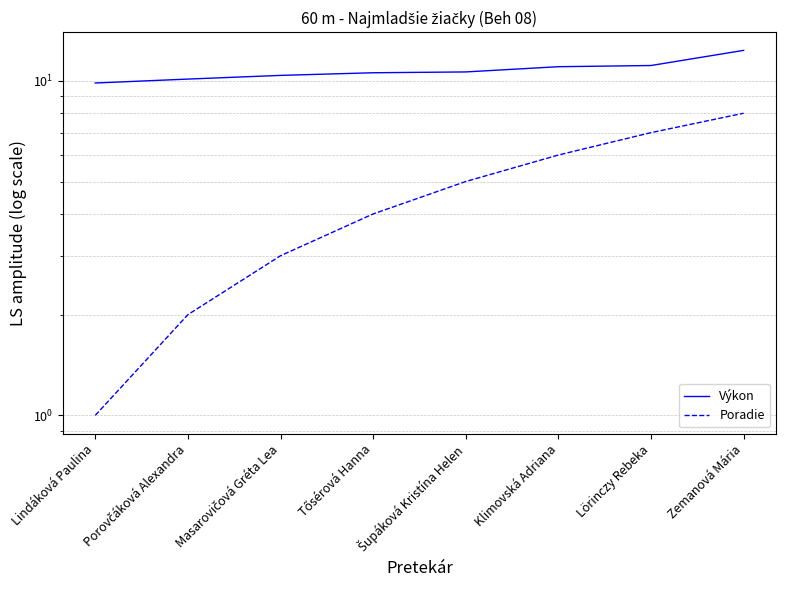

At how many categories does at least one series exceed 7?

8